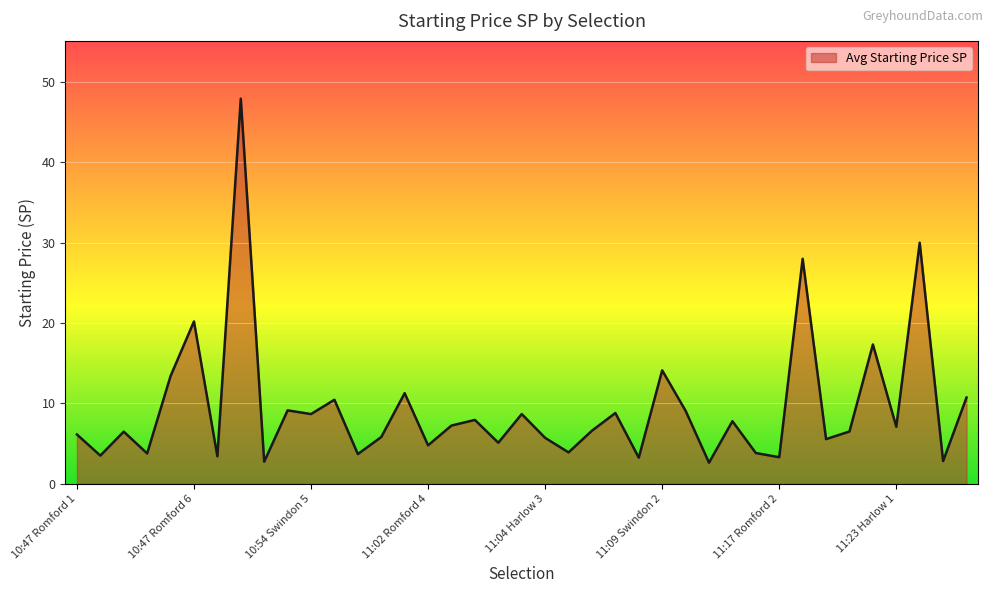

How many lines are shown in the chart?

1